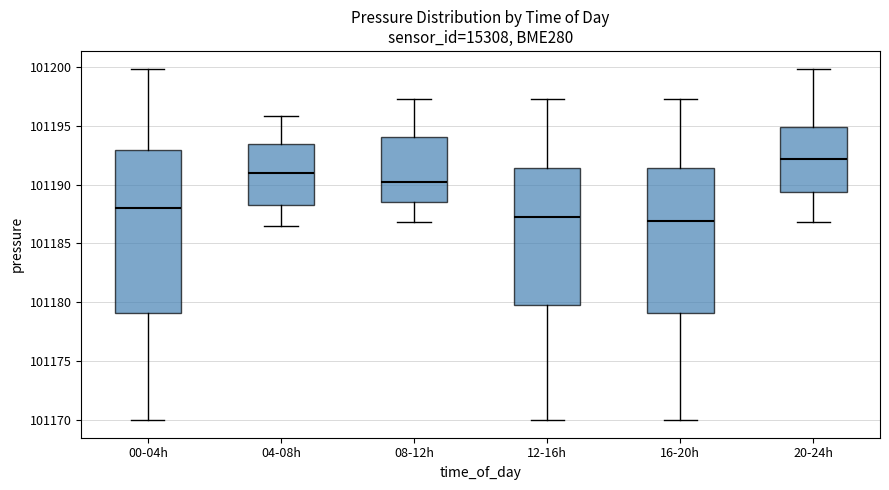

Which box is the tallest, from its lower edge to its upper edge?

00-04h